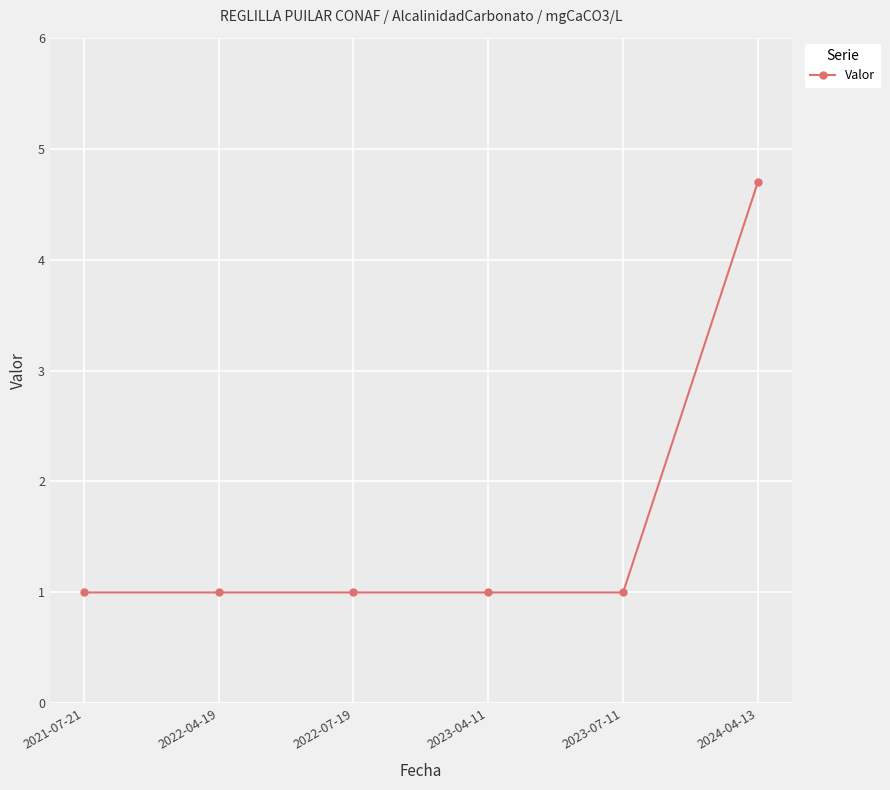

The chart shows a value of 1.6 at 2023-04-11. True or false?

False